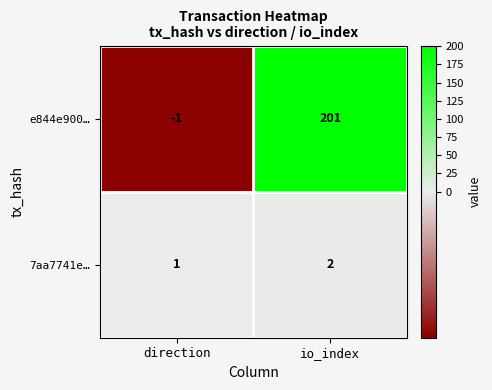

List the series in order of their overall mean, lowest first.

7aa7741e…, e844e900…